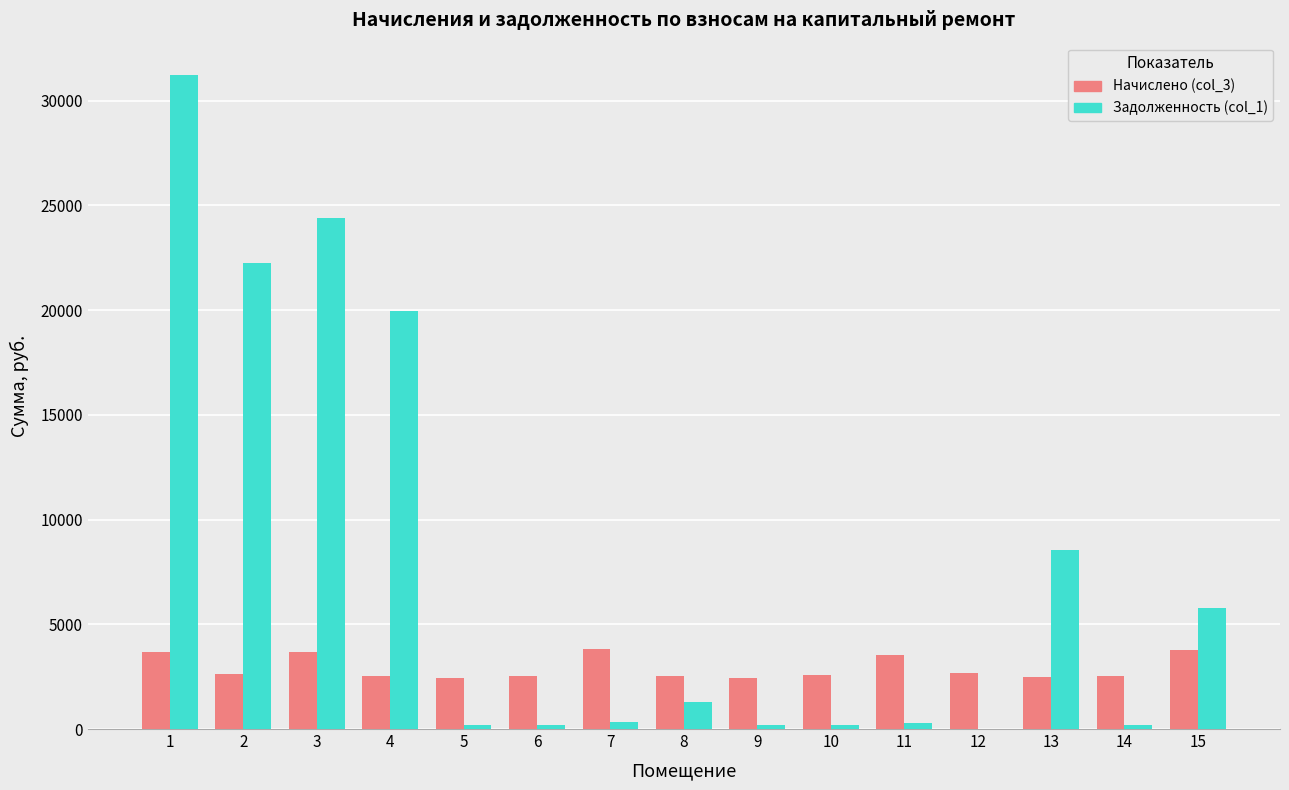

True or false: Задолженность (col_1) has a value of 19967.9 at 4.

True